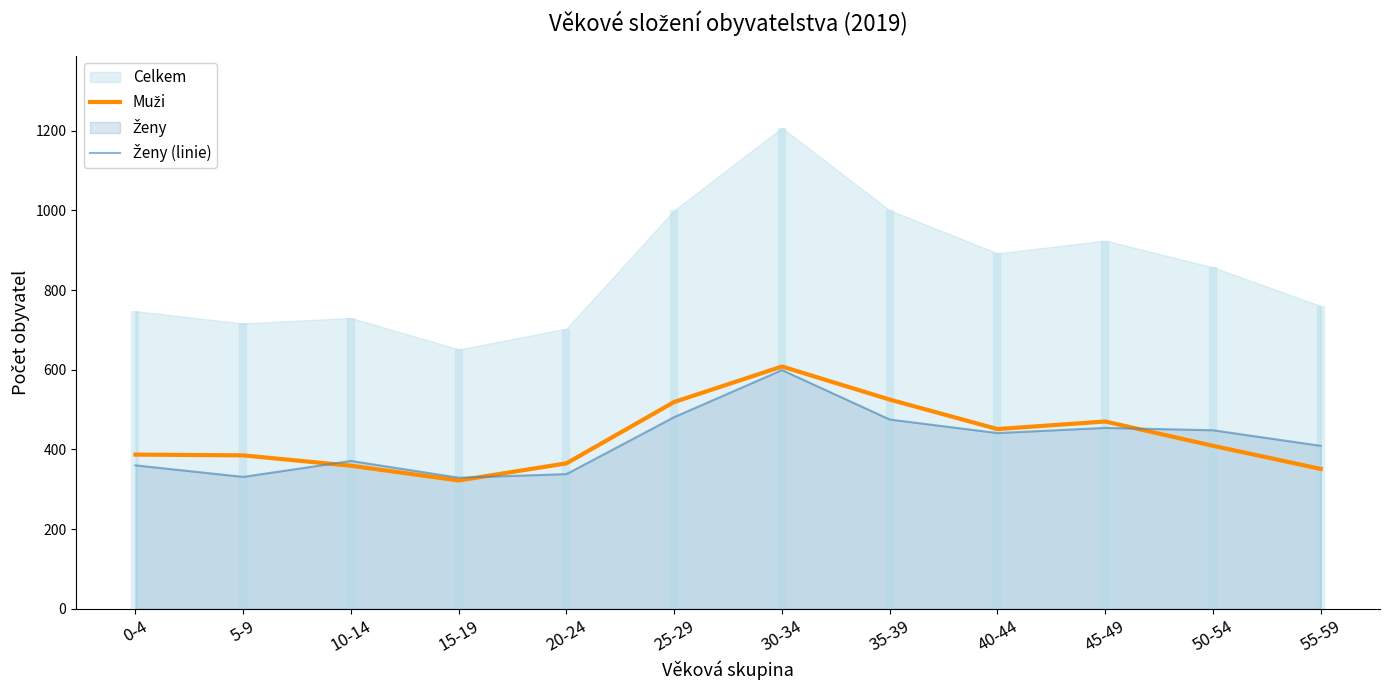

Between 30-34 and 25-29, which is larger?

30-34